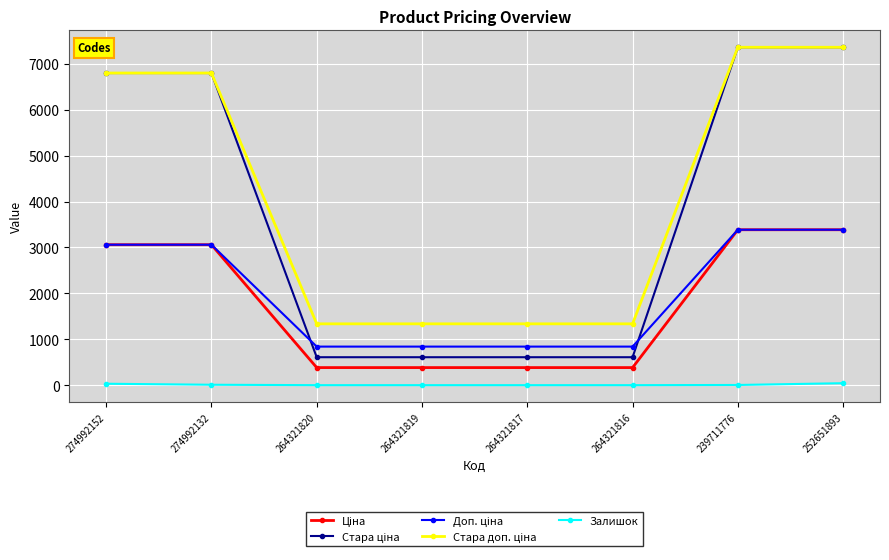

What is the maximum value shown in the chart?

7360.2